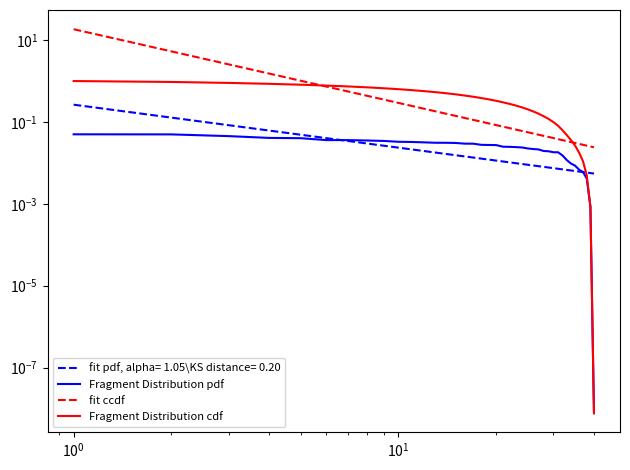

True or false: Fragment Distribution pdf and fit ccdf cross at least once.

False